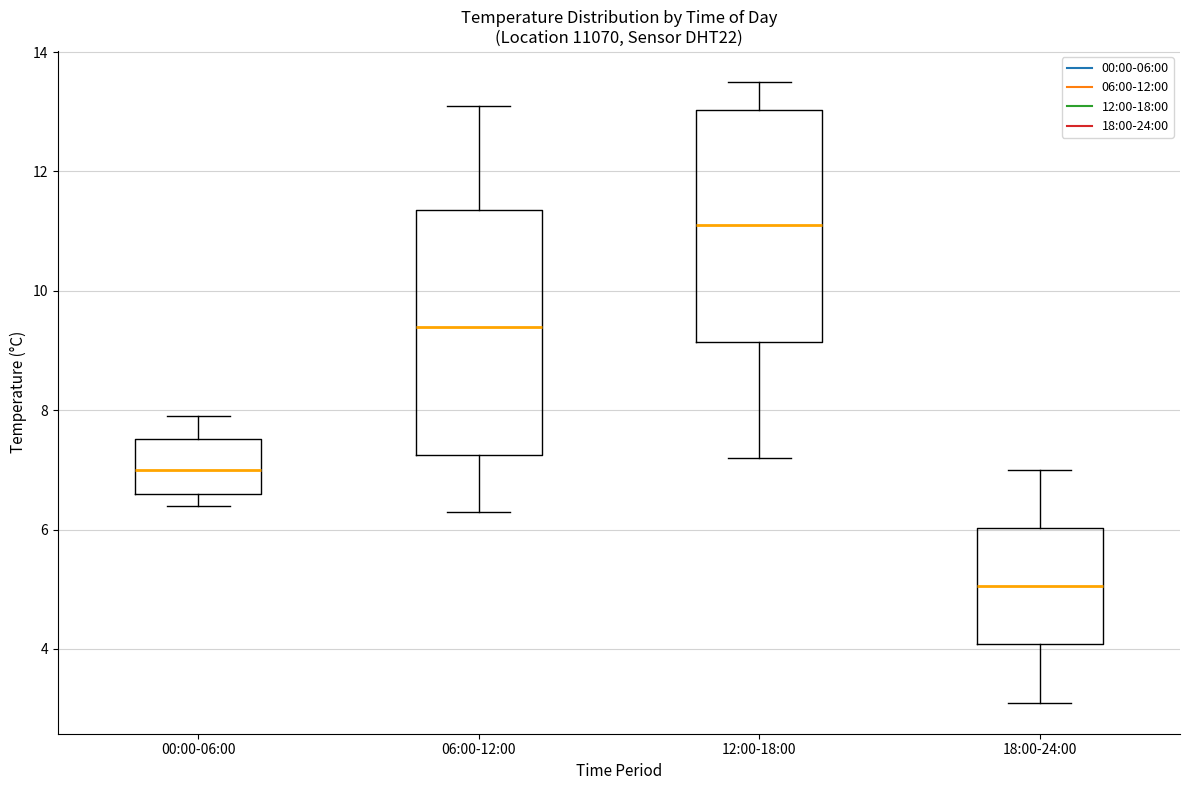

Which box's median line is the highest?

12:00-18:00